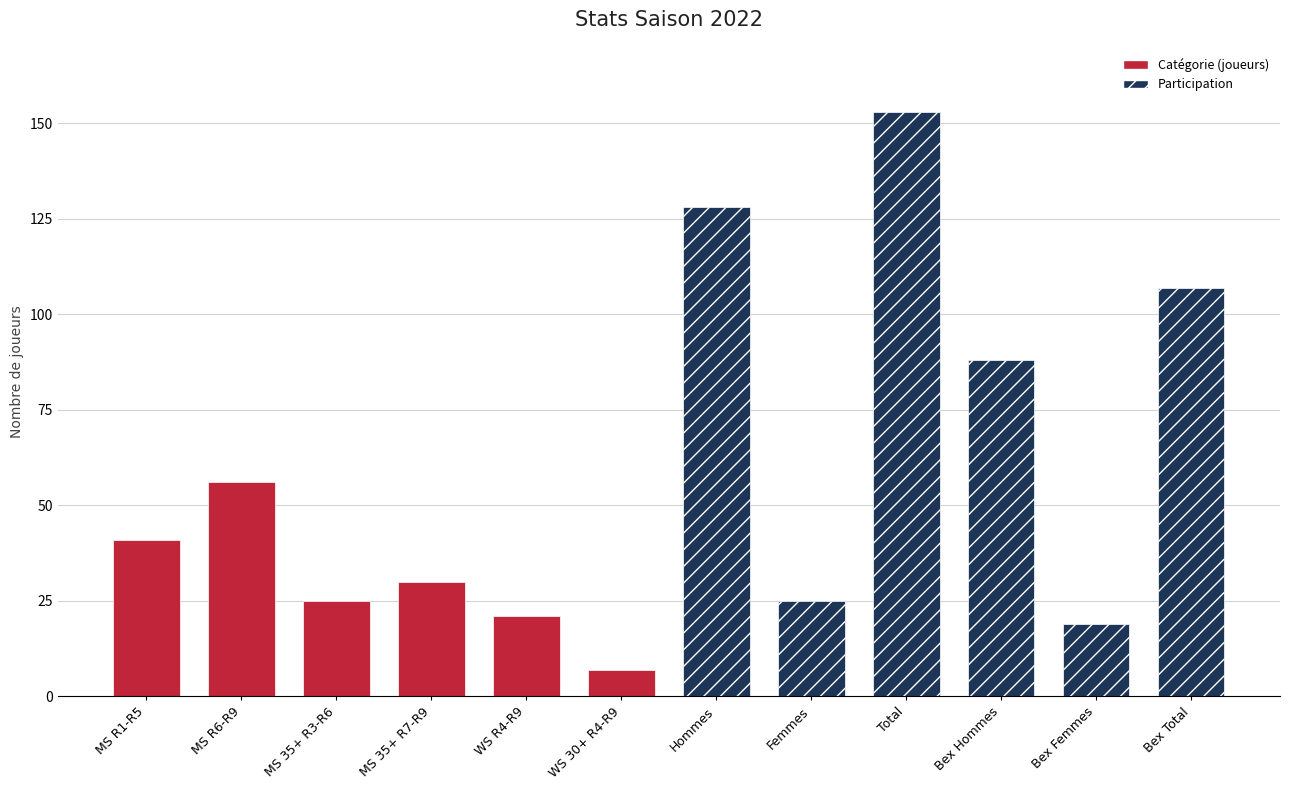

What is the difference between the maximum and minimum values in the Total series?

49